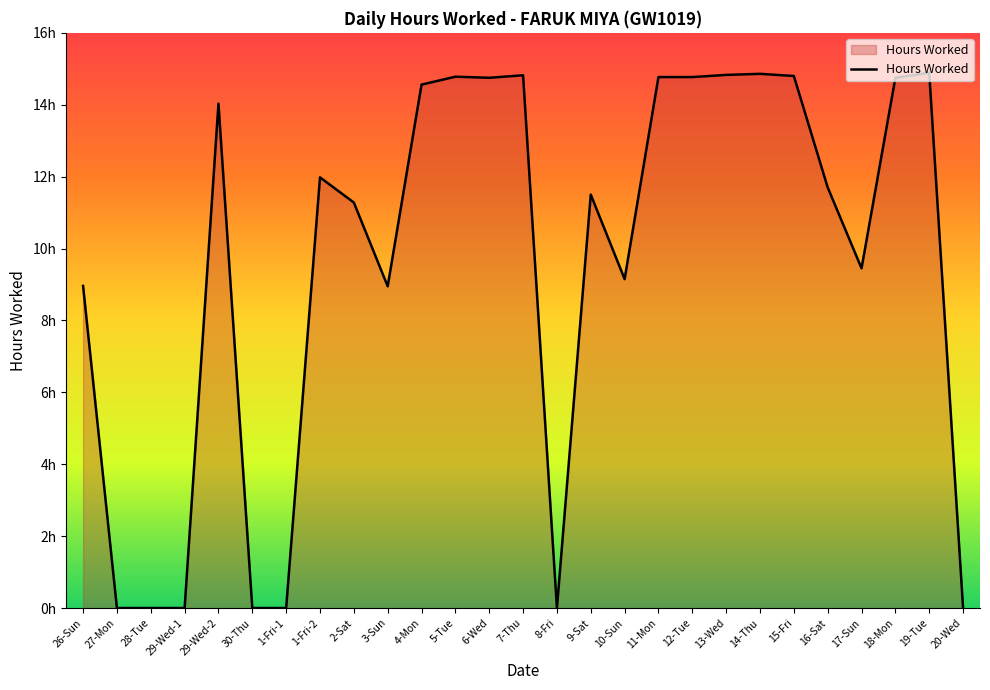

List the labels in order of value, largest first.

19-Tue, 14-Thu, 13-Wed, 7-Thu, 15-Fri, 5-Tue, 11-Mon, 12-Tue, 6-Wed, 18-Mon, 4-Mon, 29-Wed-2, 1-Fri-2, 16-Sat, 9-Sat, 2-Sat, 17-Sun, 10-Sun, 26-Sun, 3-Sun, 27-Mon, 28-Tue, 29-Wed-1, 30-Thu, 1-Fri-1, 8-Fri, 20-Wed